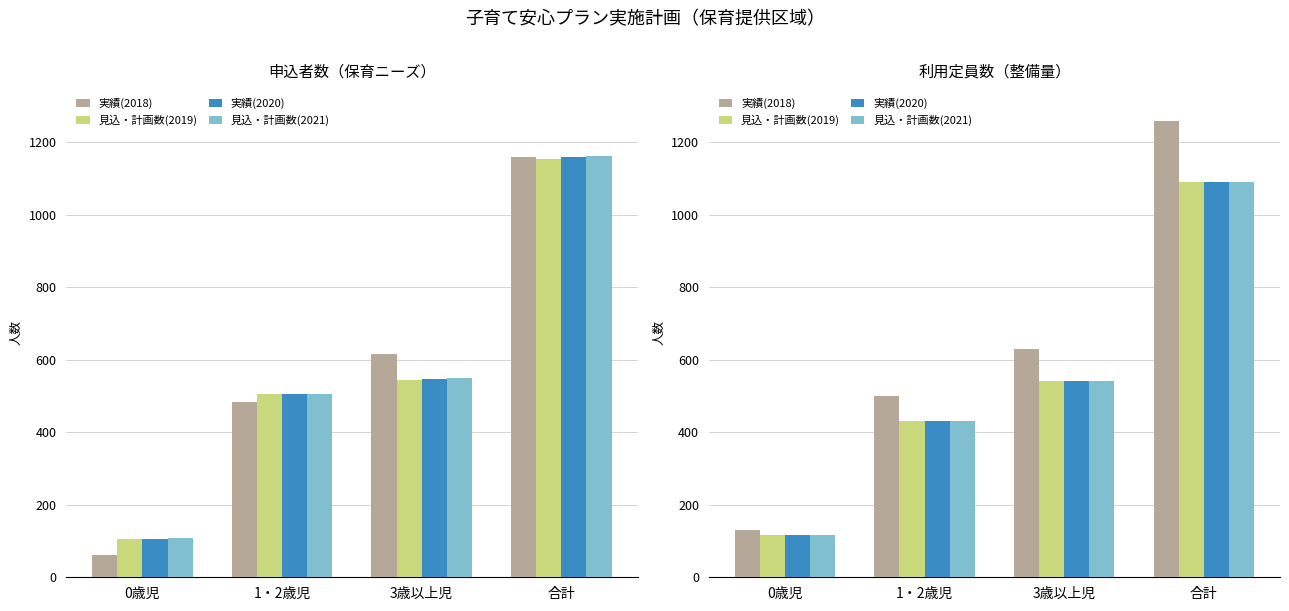

True or false: 見込・計画数(2019) has a value of 117 at 0歳児.

True